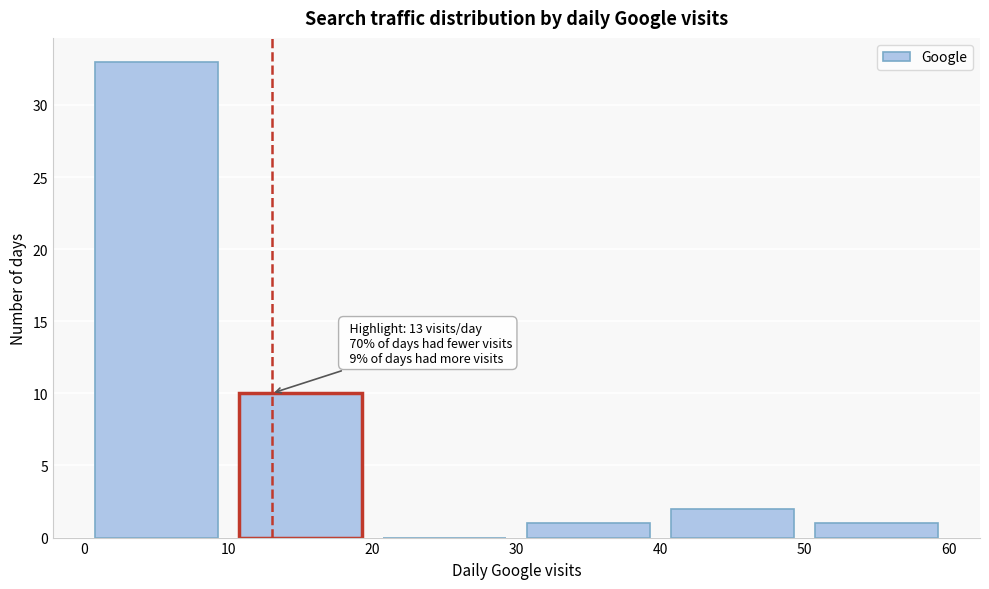

Over which range of the x-axis is the bar tallest?

0 to 10